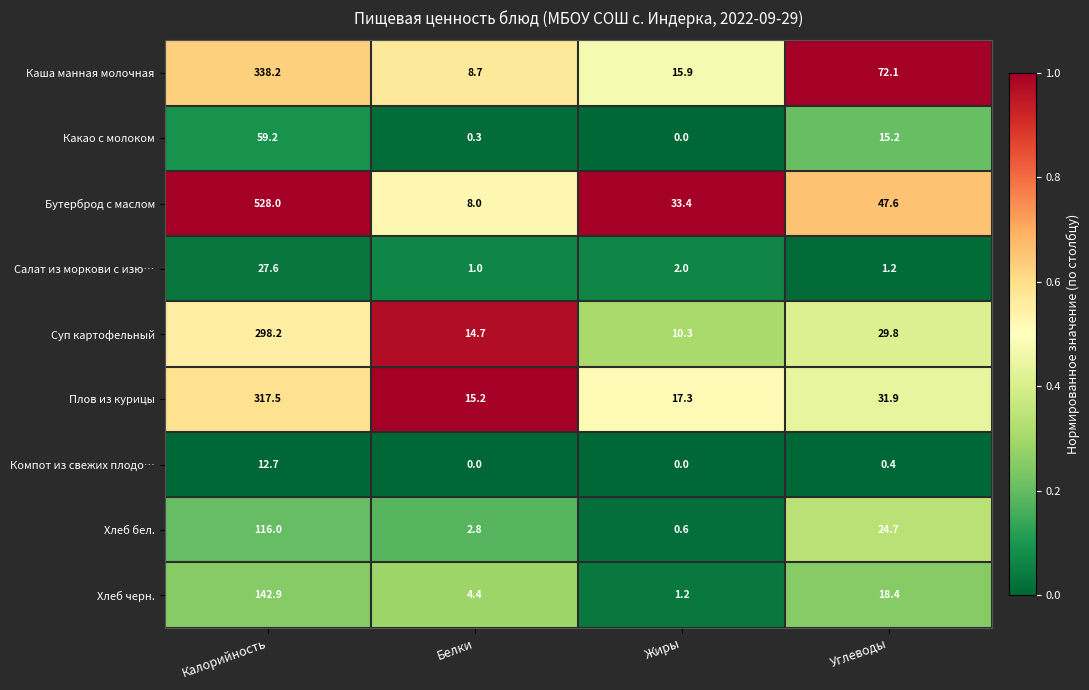

List the series in order of their peak value, lowest first.

Компот из свежих плодо…, Салат из моркови с изю…, Какао с молоком, Хлеб бел., Хлеб черн., Суп картофельный, Плов из курицы, Каша манная молочная, Бутерброд с маслом